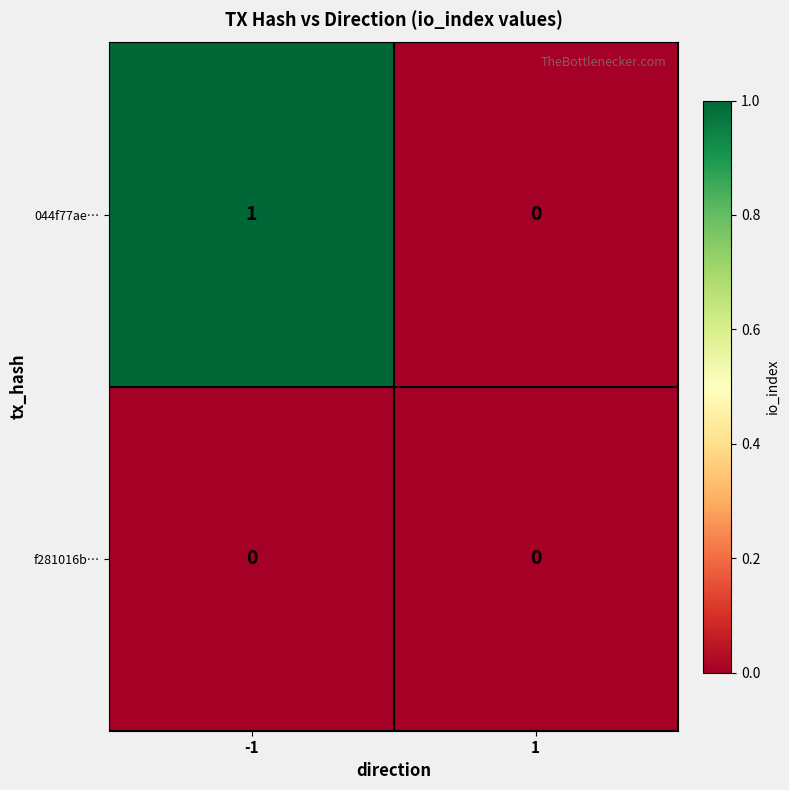

Between -1 and 1, which series saw the biggest shift?

044f77ae…